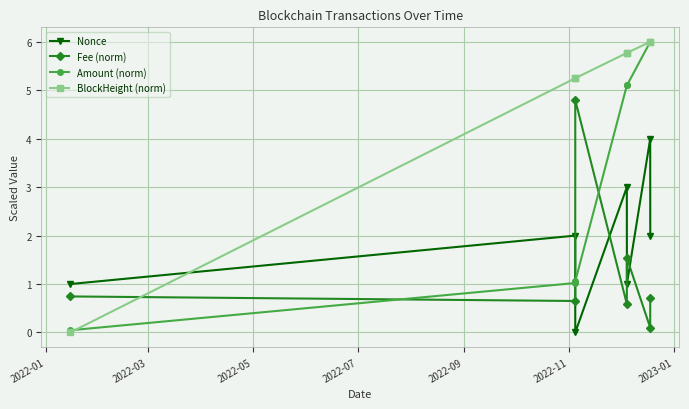

What is the value of the BlockHeight (norm) point at the 4th from the left?

5.8